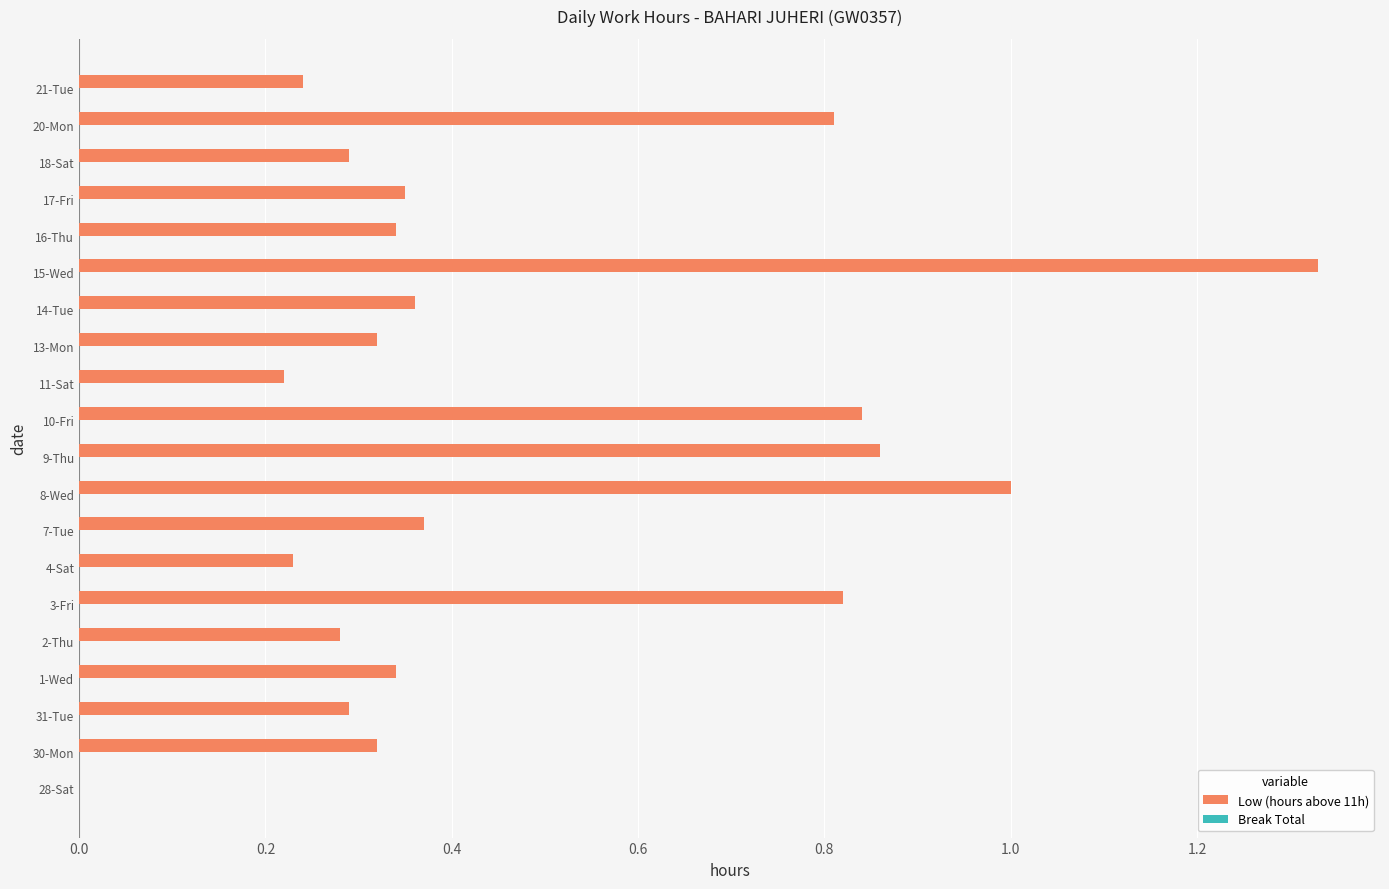

What is the change in value from 2-Thu to 14-Tue?

+0.1